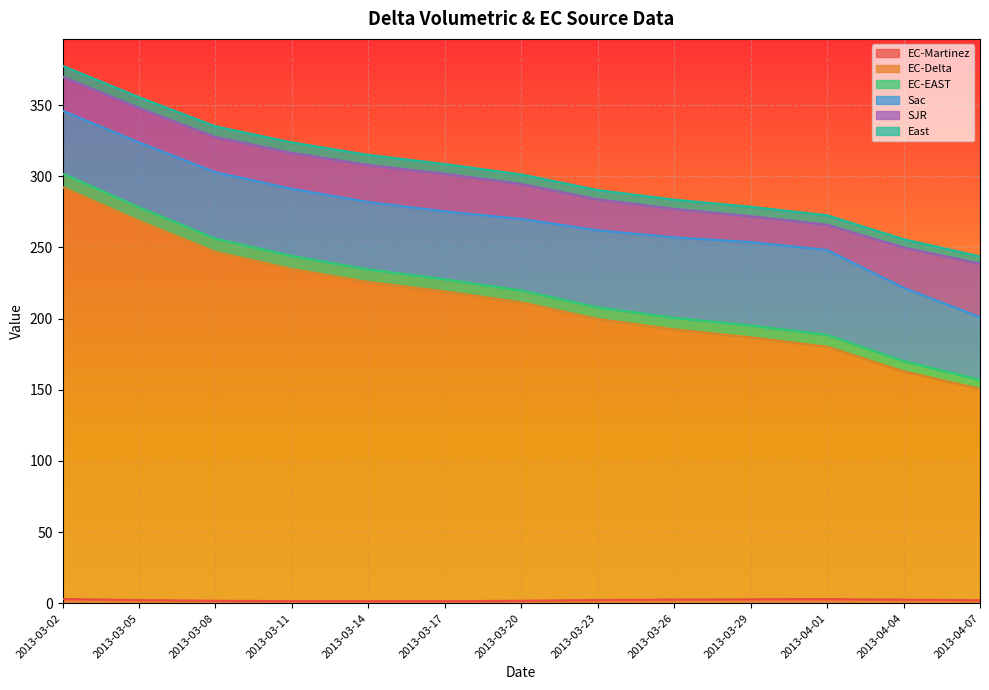

True or false: East and EC-Martinez cross at least once.

False